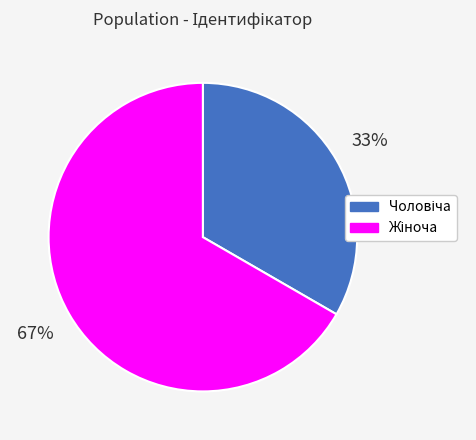

To the nearest percent, what is the average slice percentage?

50%